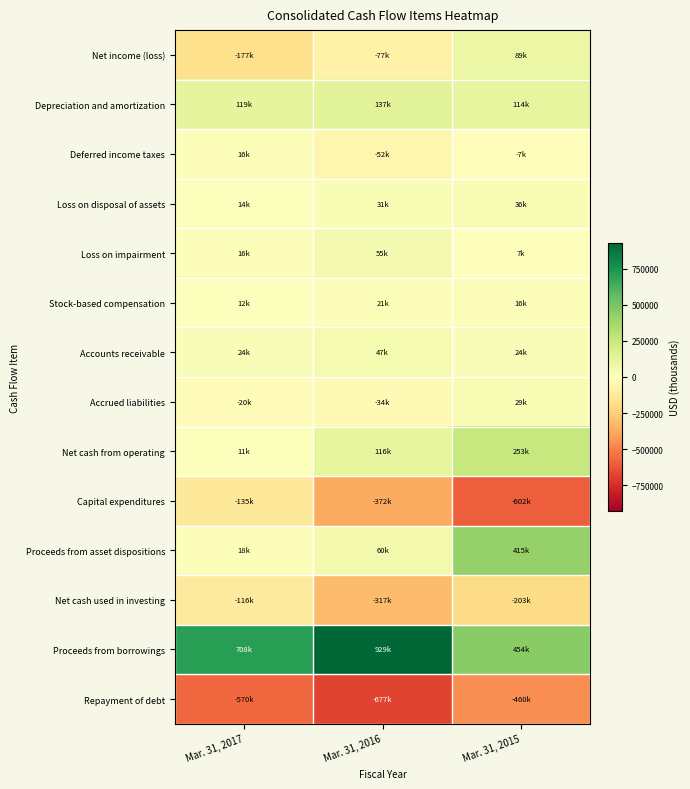

Reading right to left, extract all data points from this chart.

Net income (loss): Mar. 31, 2015=88707	Mar. 31, 2016=-77149	Mar. 31, 2017=-176890
Depreciation and amortization: Mar. 31, 2015=114293	Mar. 31, 2016=136812	Mar. 31, 2017=118748
Deferred income taxes: Mar. 31, 2015=-7457	Mar. 31, 2016=-51643	Mar. 31, 2017=15720
Loss on disposal of assets: Mar. 31, 2015=35849	Mar. 31, 2016=30693	Mar. 31, 2017=14499
Loss on impairment: Mar. 31, 2015=7167	Mar. 31, 2016=55104	Mar. 31, 2017=16278
Stock-based compensation: Mar. 31, 2015=16353	Mar. 31, 2016=21181	Mar. 31, 2017=12352
Accounts receivable: Mar. 31, 2015=24112	Mar. 31, 2016=46608	Mar. 31, 2017=23759
Accrued liabilities: Mar. 31, 2015=29461	Mar. 31, 2016=-34035	Mar. 31, 2017=-19713
Net cash from operating: Mar. 31, 2015=253226	Mar. 31, 2016=116026	Mar. 31, 2017=10702
Capital expenditures: Mar. 31, 2015=-601834	Mar. 31, 2016=-372375	Mar. 31, 2017=-135110
Proceeds from asset dispositions: Mar. 31, 2015=414859	Mar. 31, 2016=60035	Mar. 31, 2017=18471
Net cash used in investing: Mar. 31, 2015=-203093	Mar. 31, 2016=-316750	Mar. 31, 2017=-116349
Proceeds from borrowings: Mar. 31, 2015=454393	Mar. 31, 2016=928802	Mar. 31, 2017=708267
Repayment of debt: Mar. 31, 2015=-460274	Mar. 31, 2016=-677003	Mar. 31, 2017=-570328